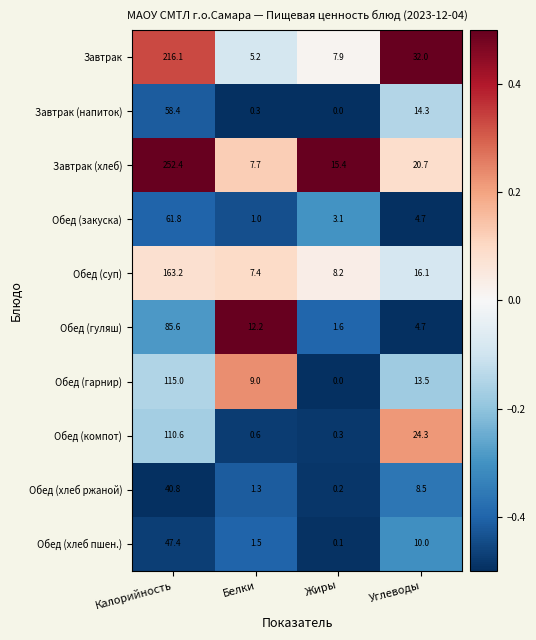

Which series has the largest total across all categories?

Завтрак (хлеб)